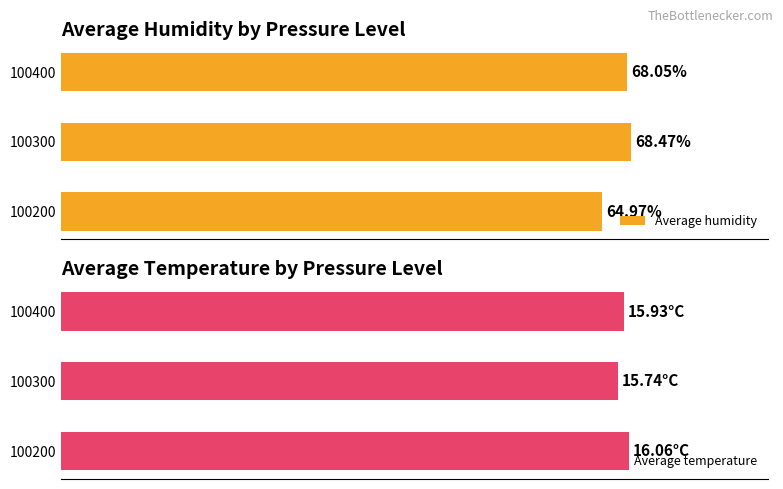

List the labels in order of Average humidity value, smallest first.

100200, 100400, 100300